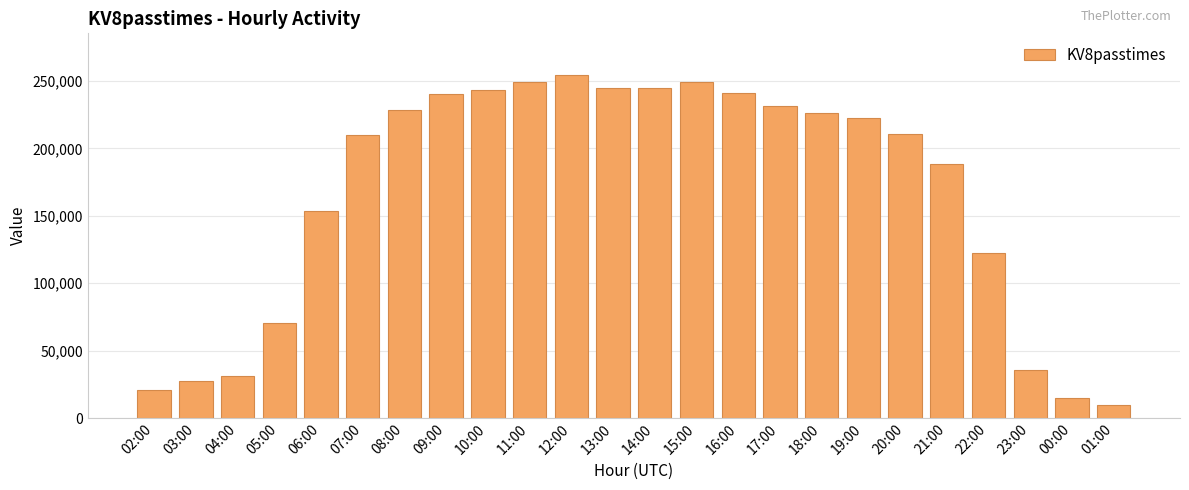

What is the difference between the values at 22:00 and 03:00?

94548